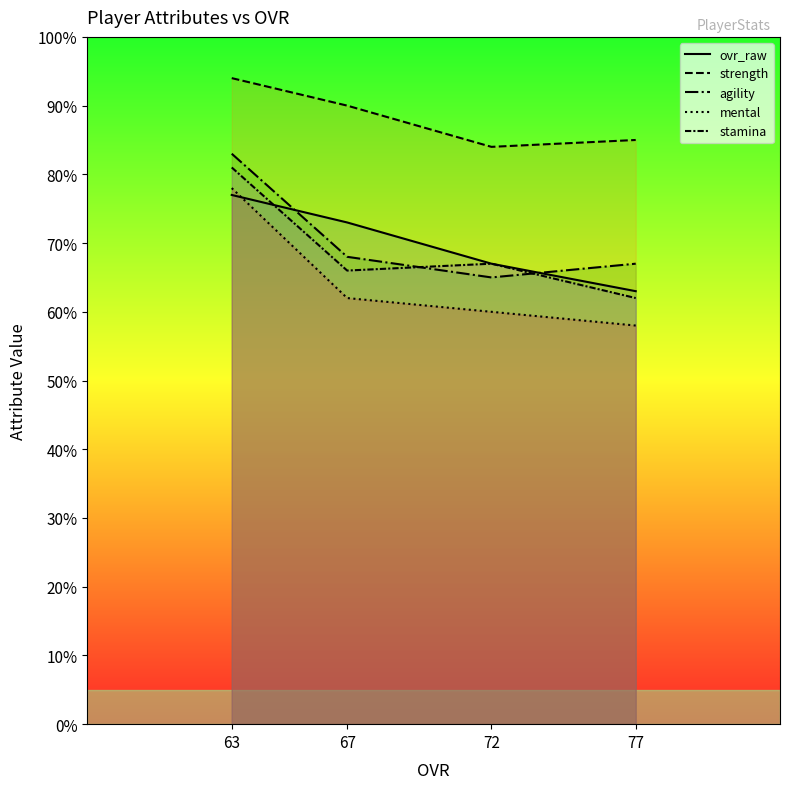

Is it true that stamina equals 18 at 77?

False